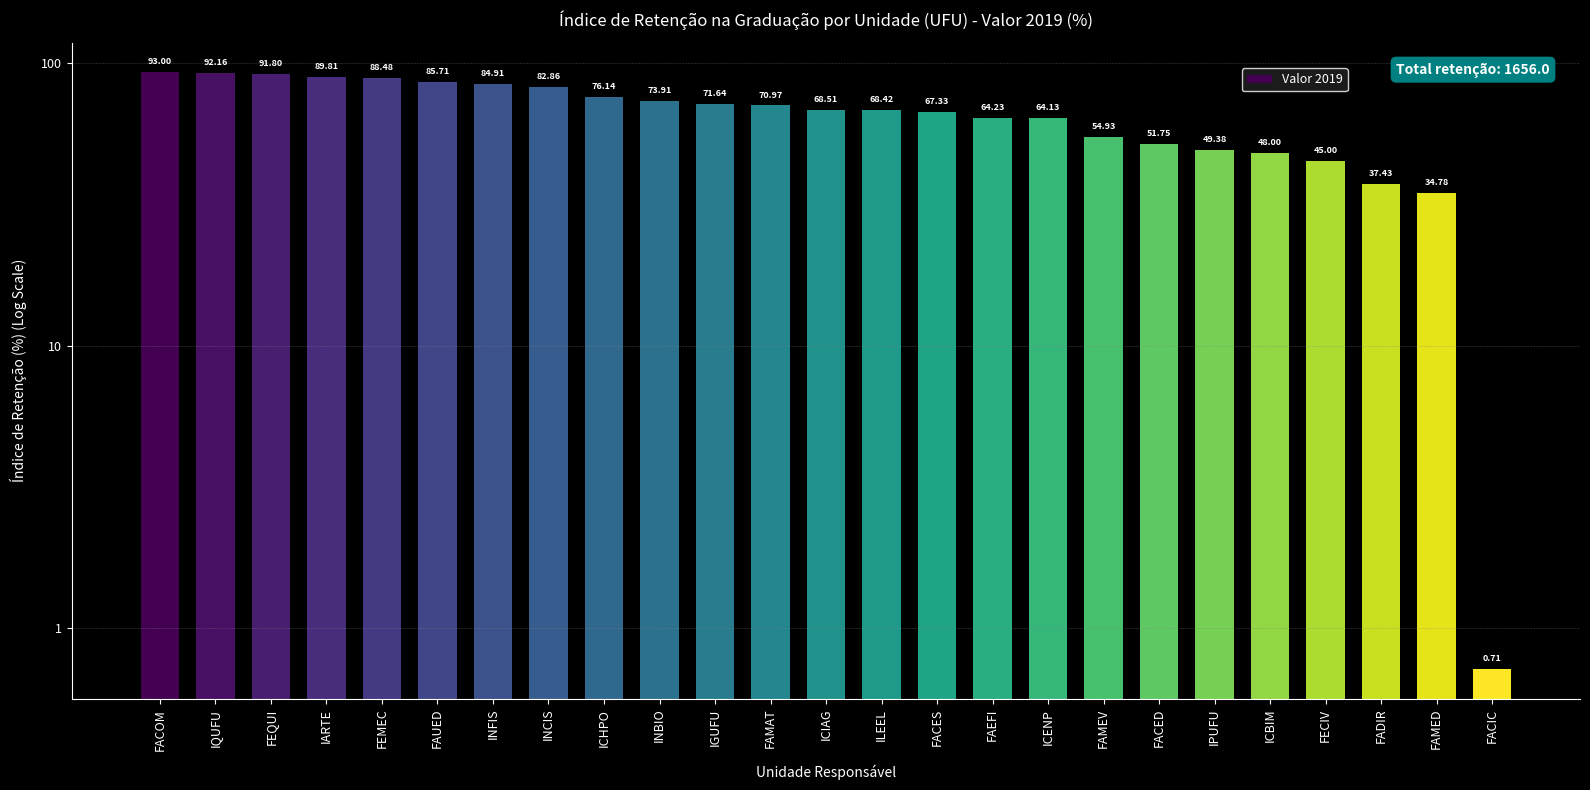

Does the chart contain any negative values?

No